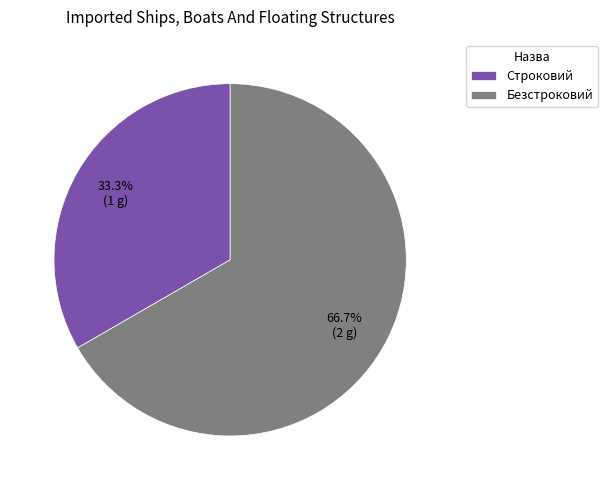

Is it true that Строковий is 26% of the pie?

False